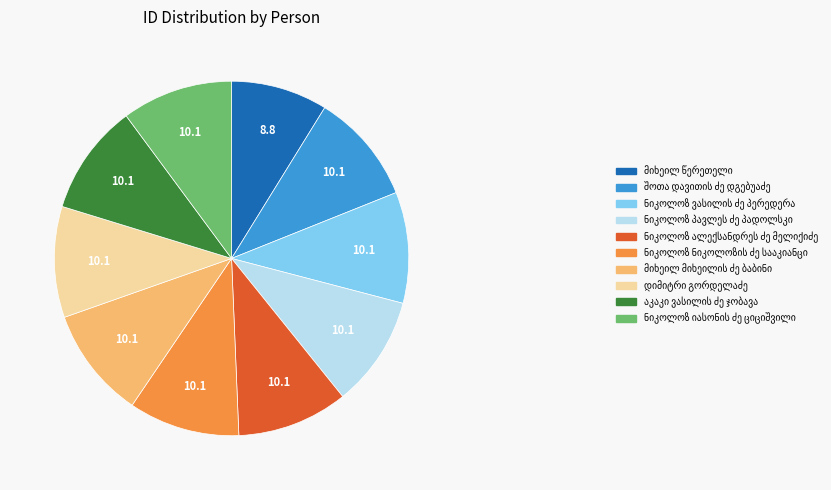

How many segments does this pie chart have?

10